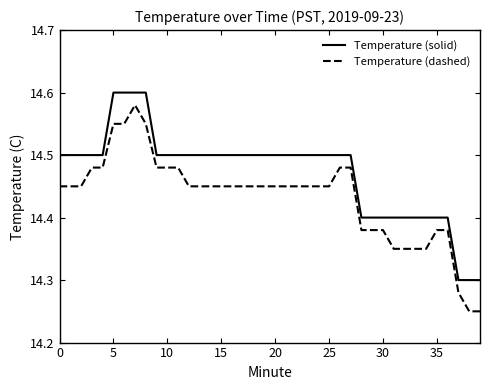

True or false: Temperature (solid) and Temperature (dashed) cross at least once.

False